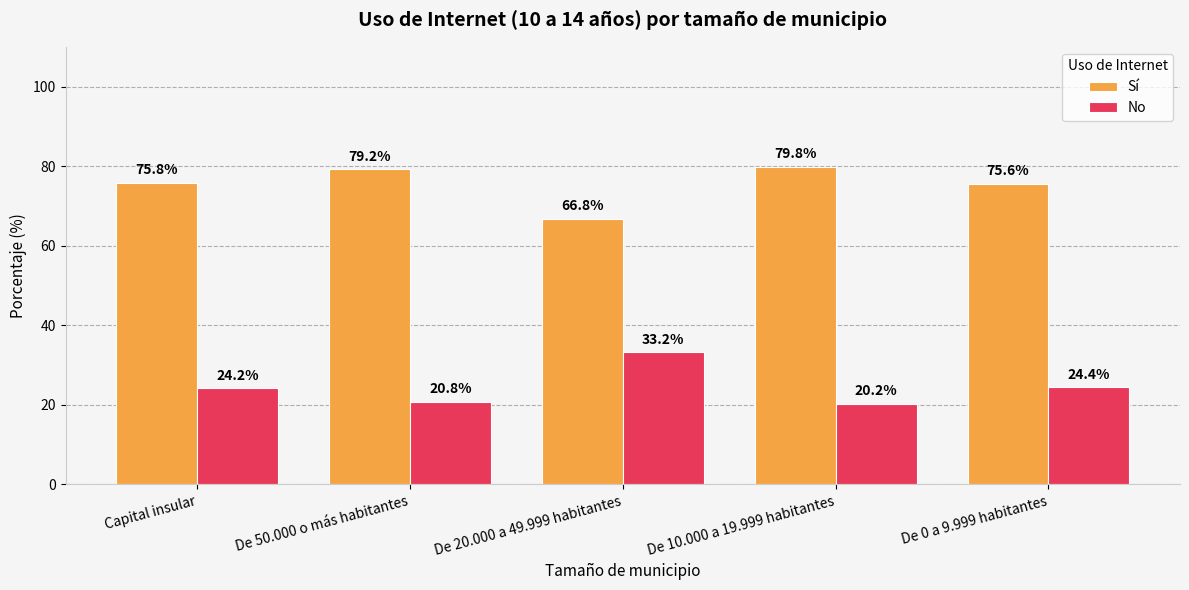

What is the total value across all series at De 50.000 o más habitantes?

100.0